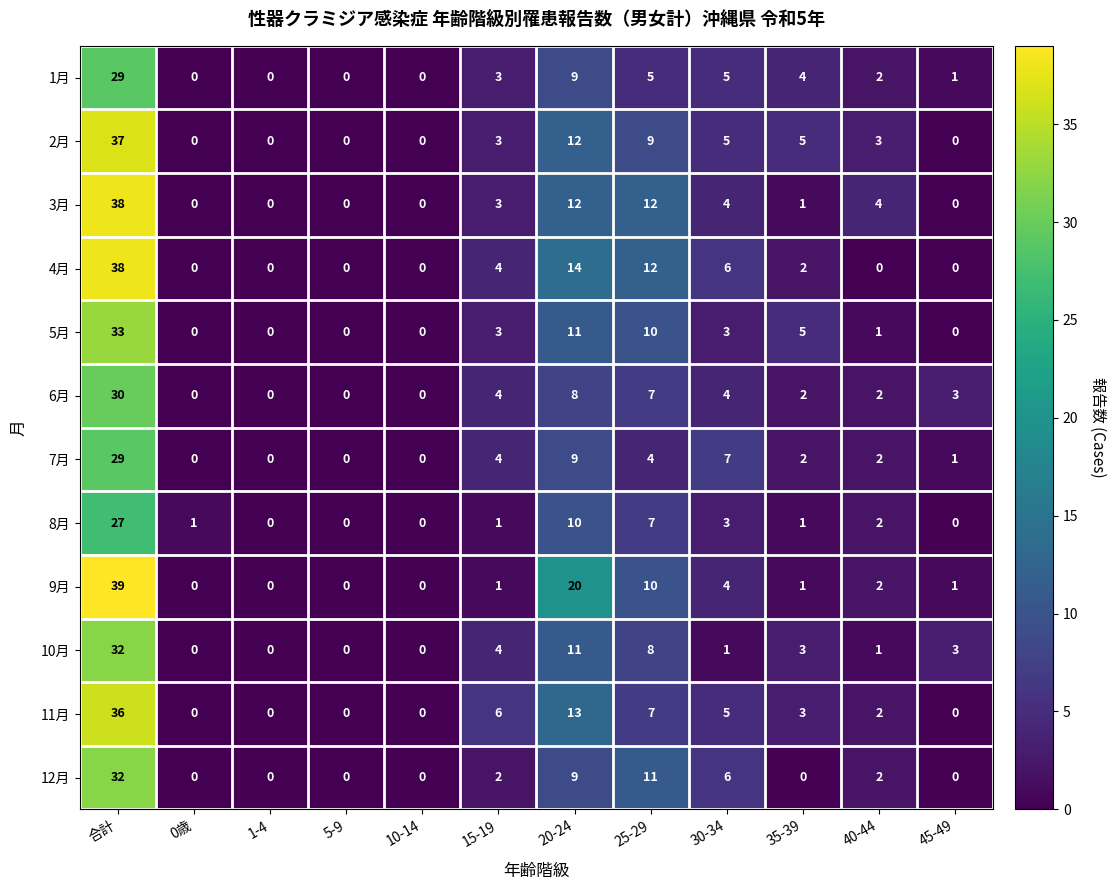

Which category has the highest value in the 6月 series?

合計